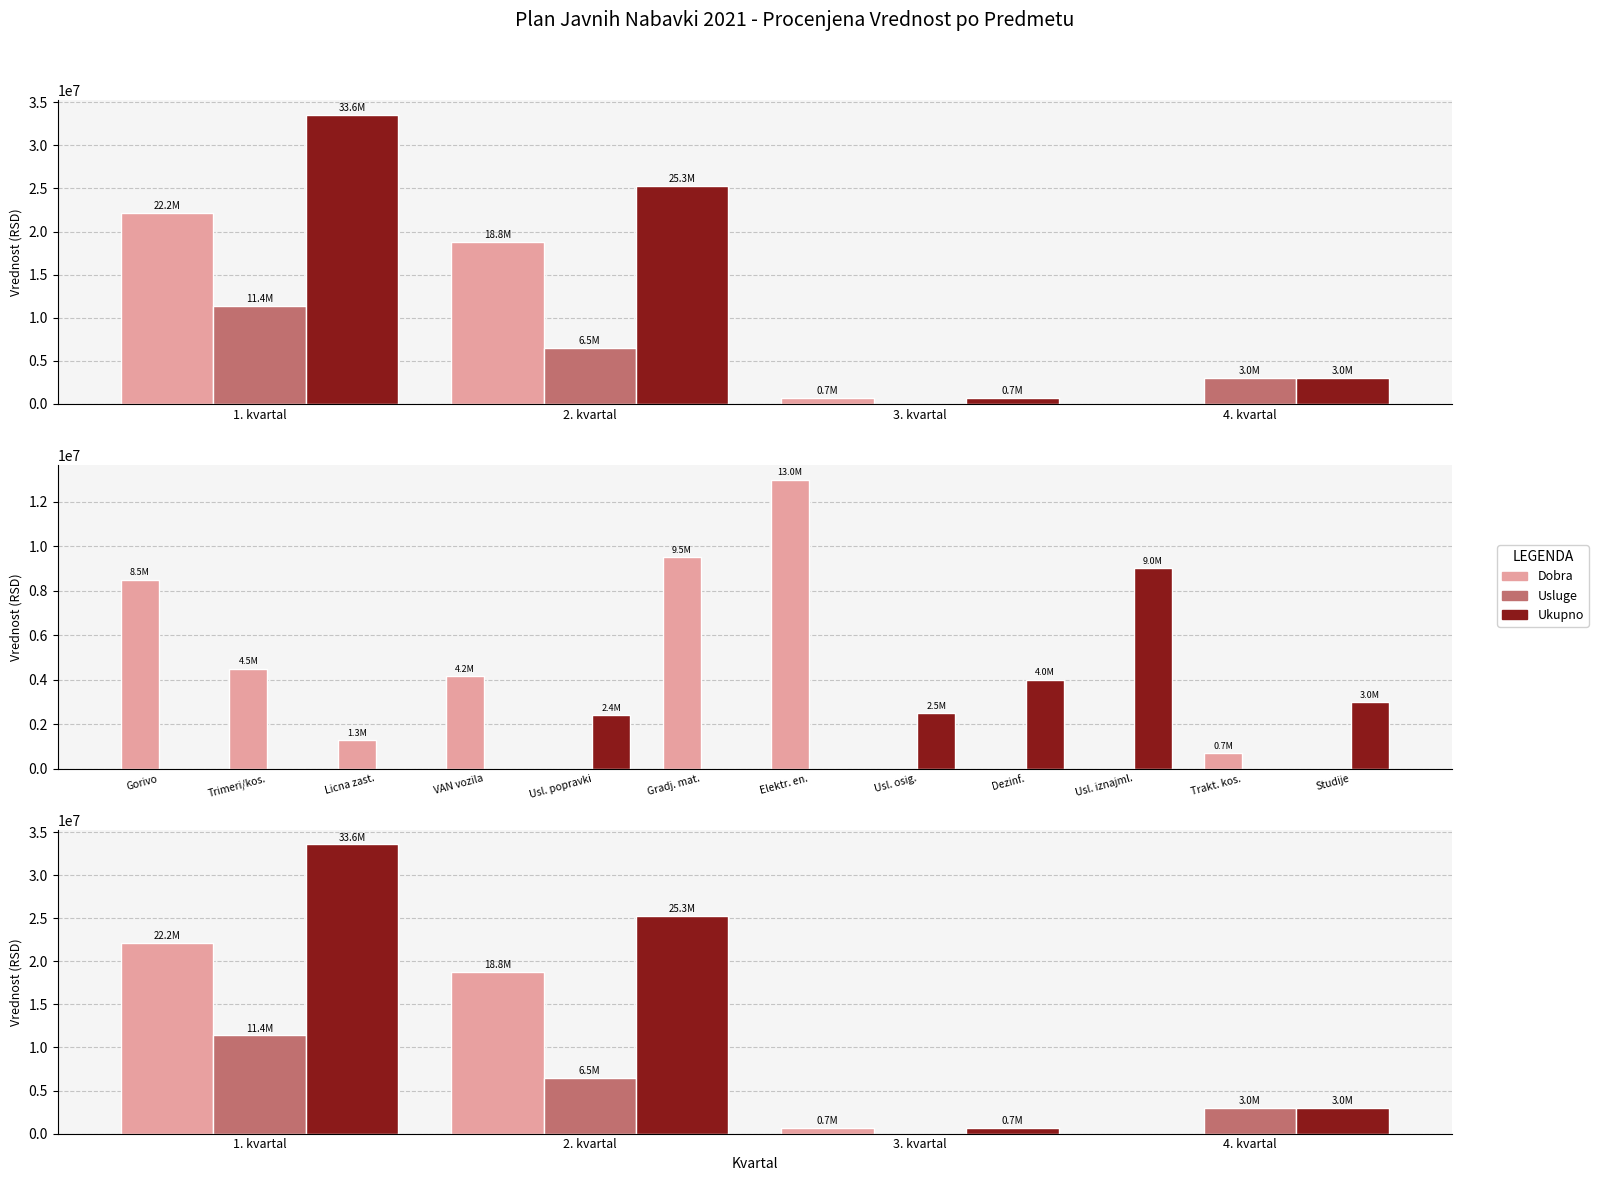

At which category is the sum across all series the highest?

1. kvartal